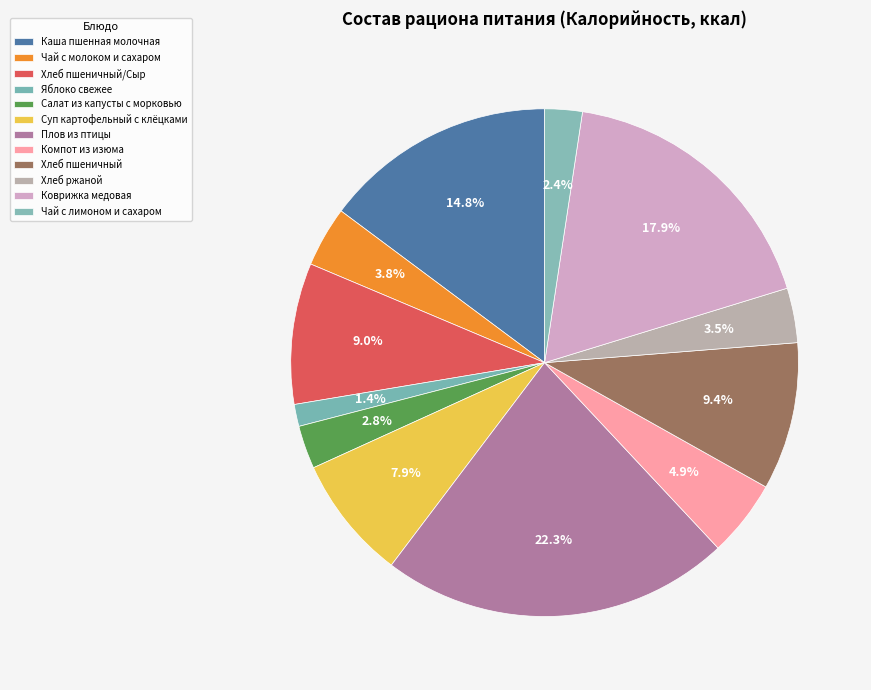

How many slices are in this pie chart?

12